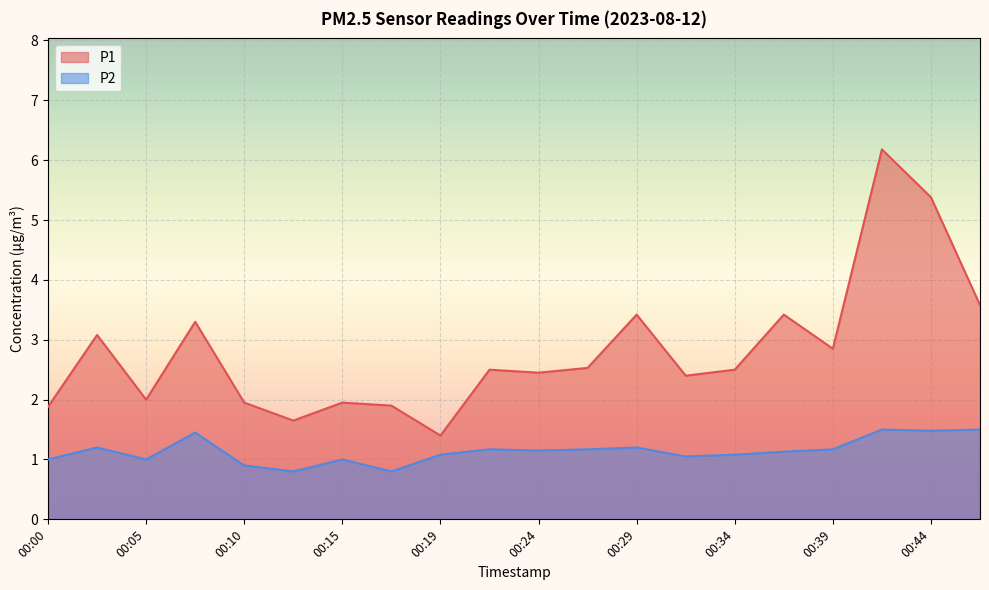

Which label corresponds to the smallest value in the chart?

00:12